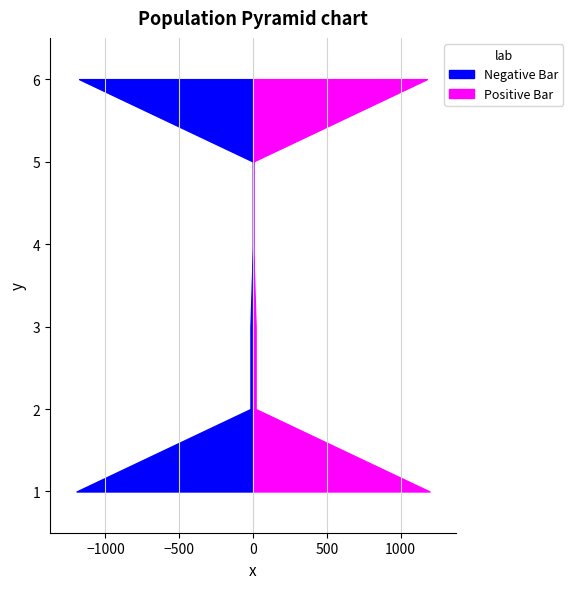

Reading right to left, what are all the values shown in this chart?

Negative Bar: -1178.1	0.0	0.0	-17.4	-17.4	-1195.5
Positive Bar: 1178.1	0.0	0.0	17.4	17.4	1195.5